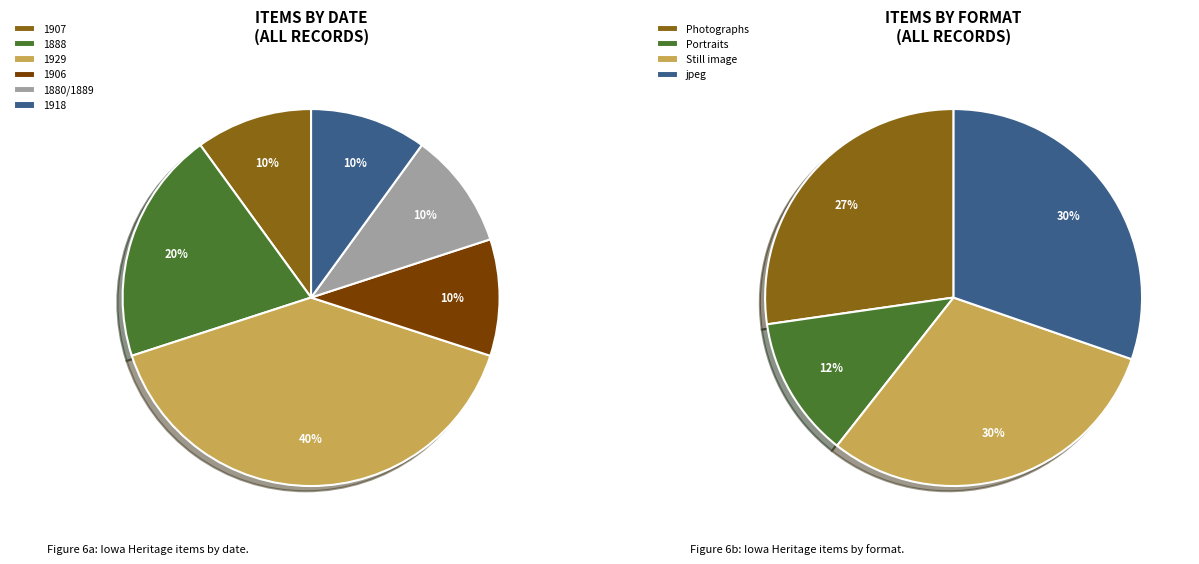

How many slices are in this pie chart?

7